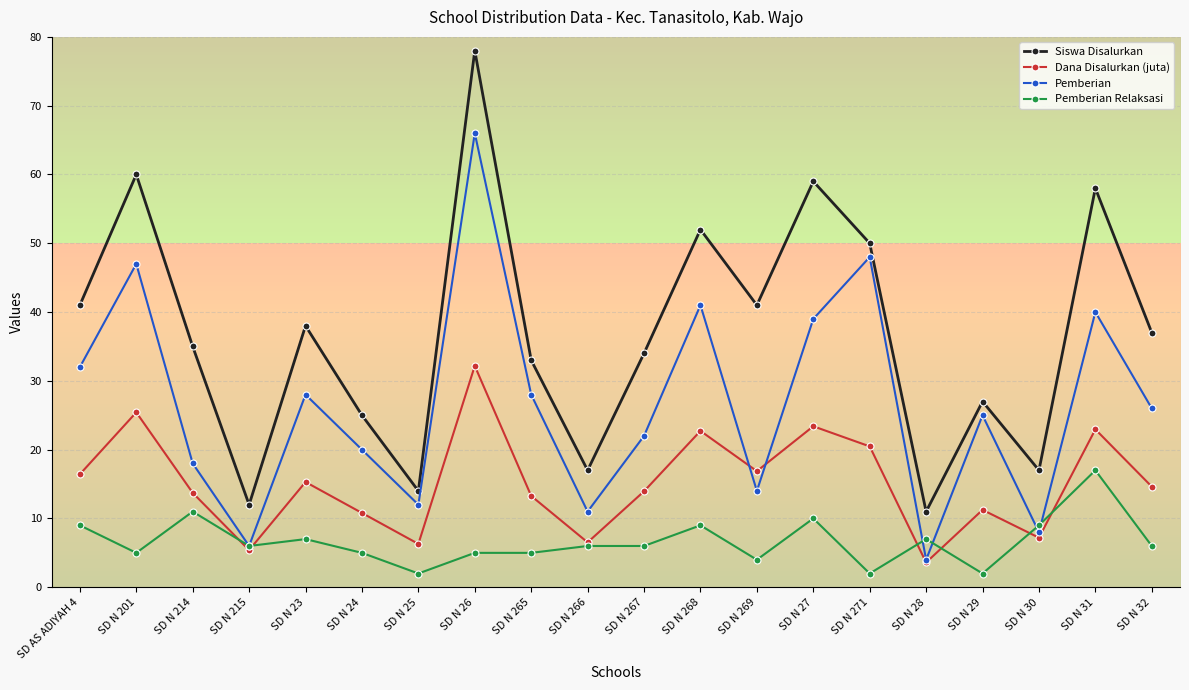

The Dana Disalurkan (juta) series shows 13.3 at SD N 265. True or false?

True